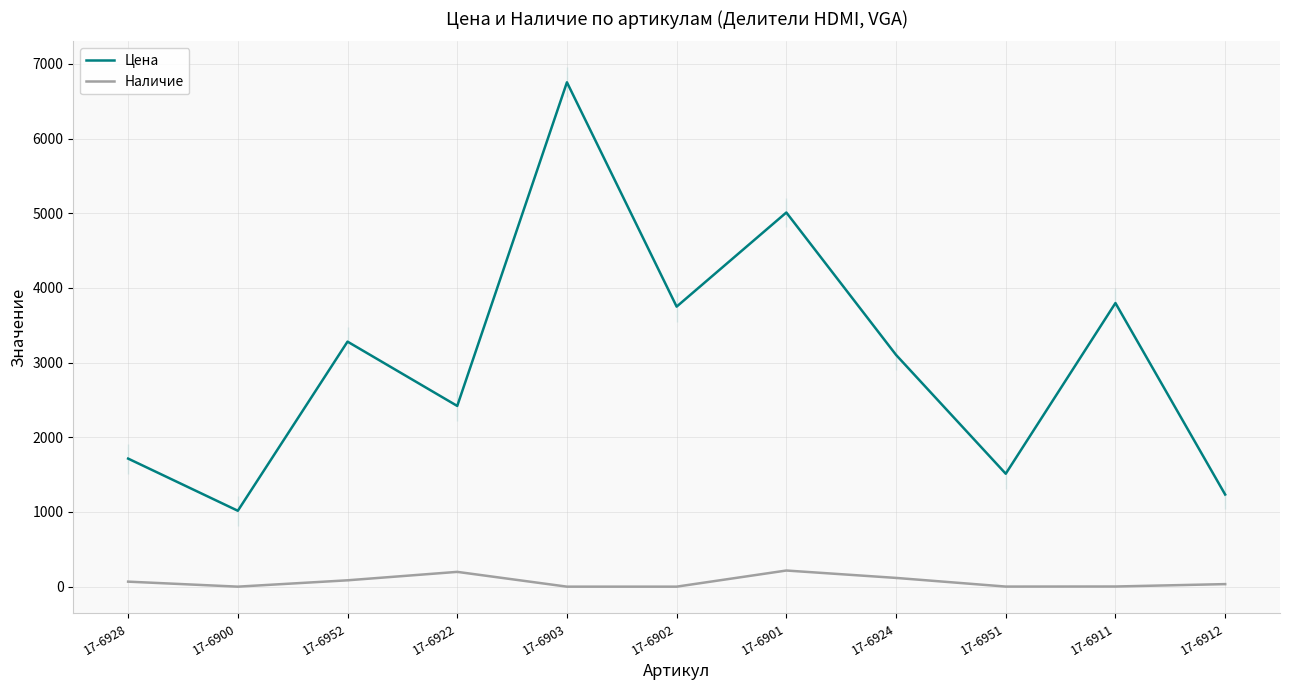

Which series changed the most between 17-6952 and 17-6922?

Цена